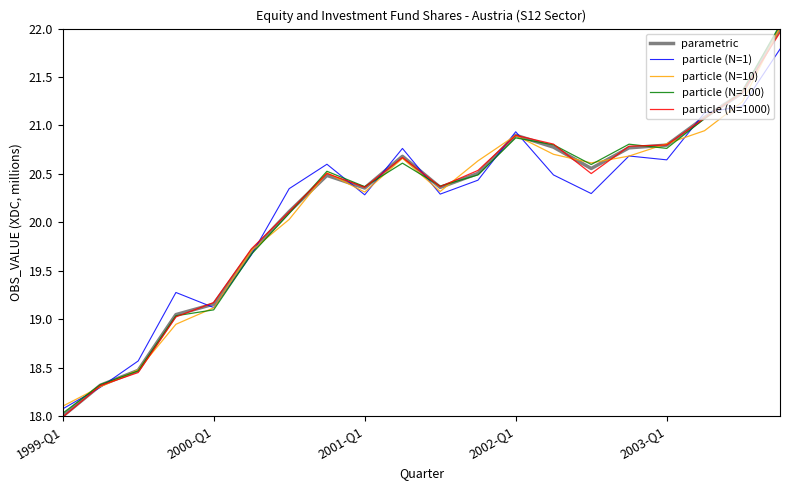

What is the maximum value for particle (N=1)?

21.8